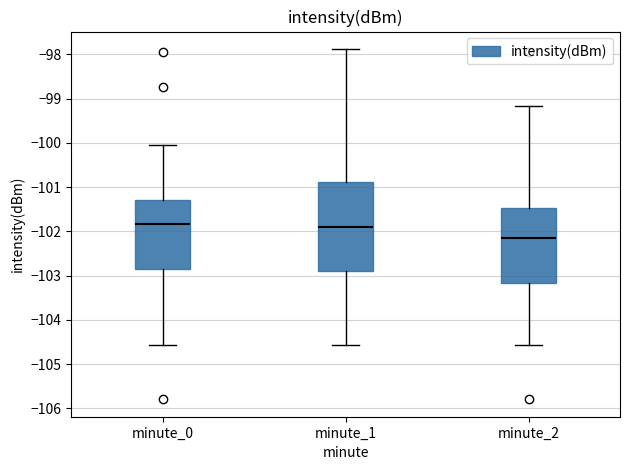

Reading left to right, read every box against the y-axis: the position of its median line, the range the box covers, and the ends of its whiskers. The values are not printed on the chart, so give them approximately, as read against the axis.

minute_0: median -101.8, box -102.8 to -101.3, whiskers -104.6 to -100.0
minute_1: median -101.9, box -102.9 to -100.9, whiskers -104.6 to -97.9
minute_2: median -102.1, box -103.2 to -101.5, whiskers -104.6 to -99.2